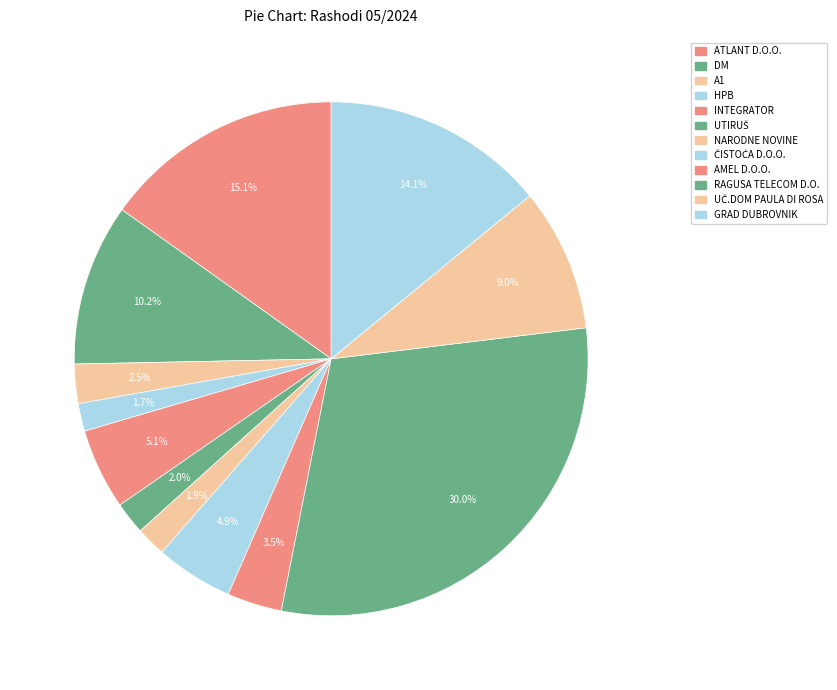

Does INTEGRATOR account for over 50% of the chart?

No